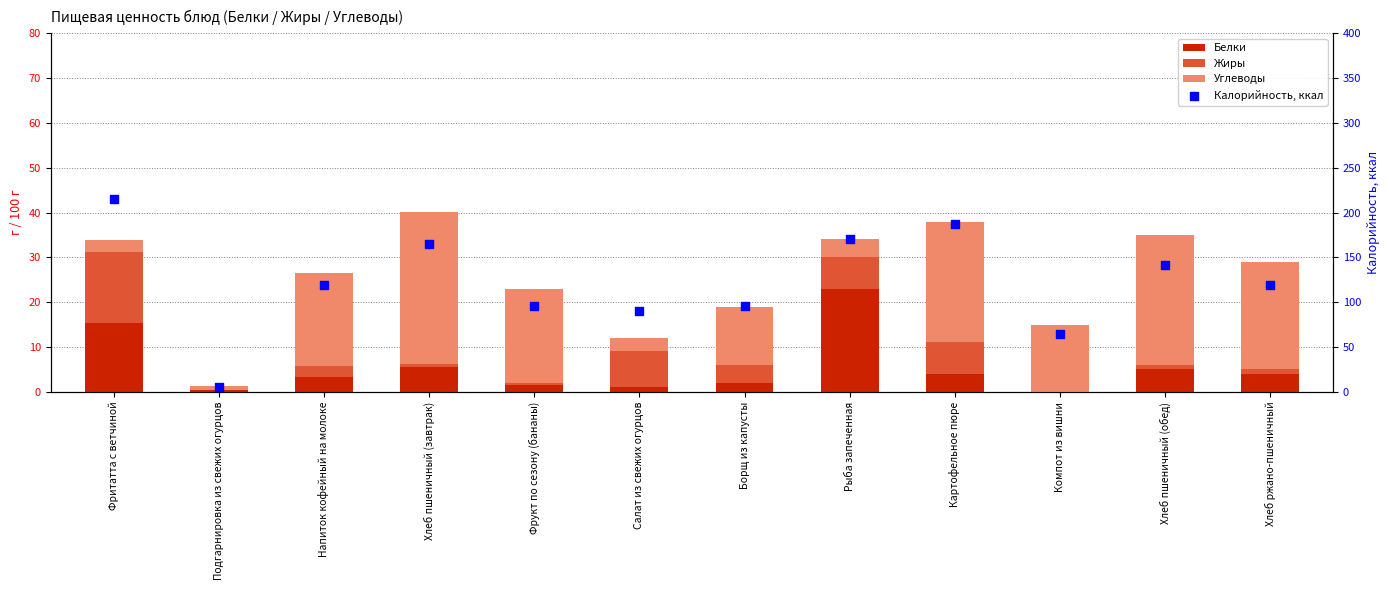

What is the total value across all series at Фрукт по сезону (бананы)?

119.0